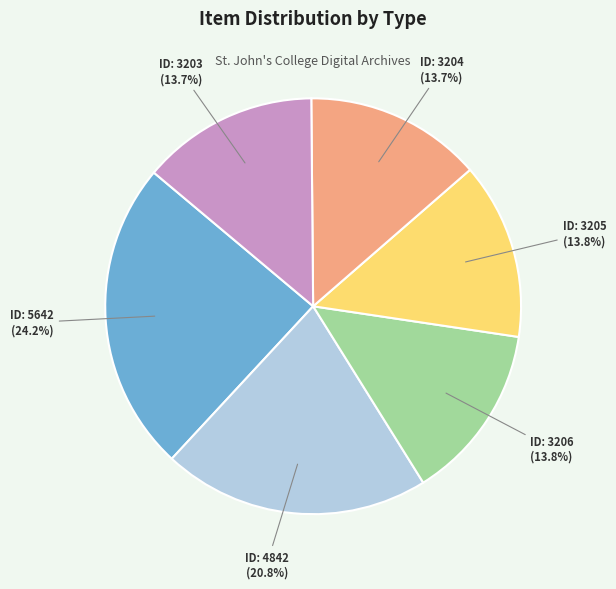

How many slices are in this pie chart?

6